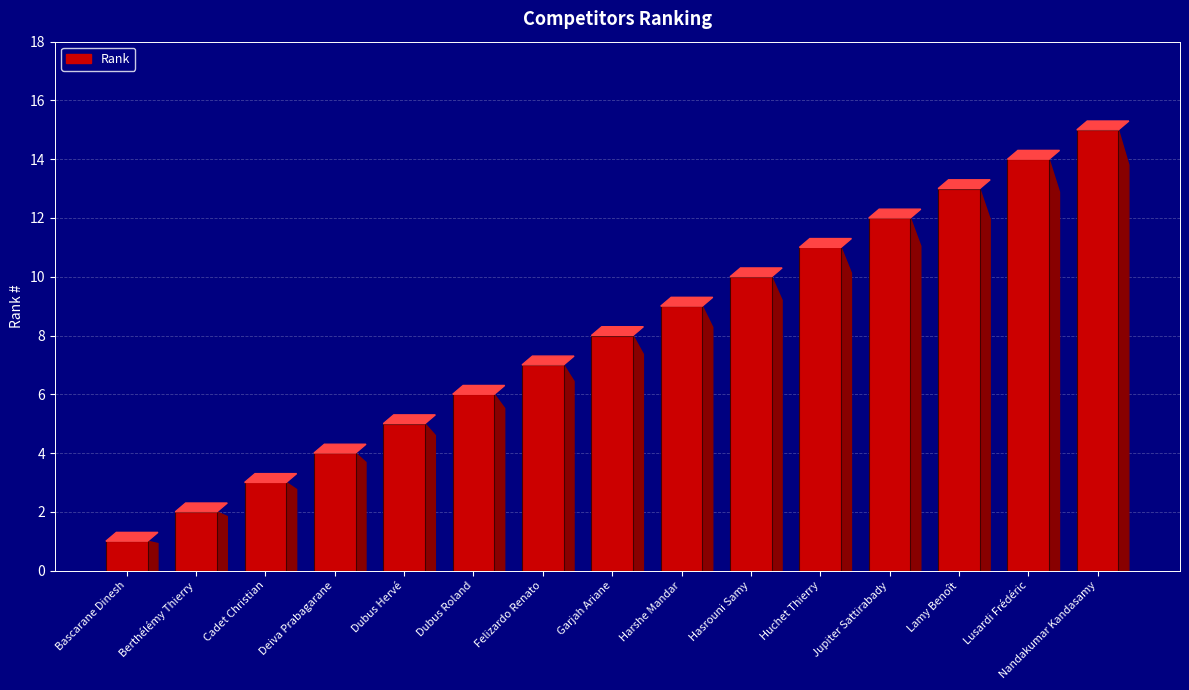

Rank the categories by value from highest to lowest.

Nandakumar Kandasamy, Lusardi Frédéric, Lamy Benoît, Jupiter Sattirabady, Huchet Thierry, Hasrouni Samy, Harshe Mandar, Garjah Ariane, Felizardo Renato, Dubus Roland, Dubus Hervé, Deiva Prabagarane, Cadet Christian, Berthélémy Thierry, Bascarane Dinesh